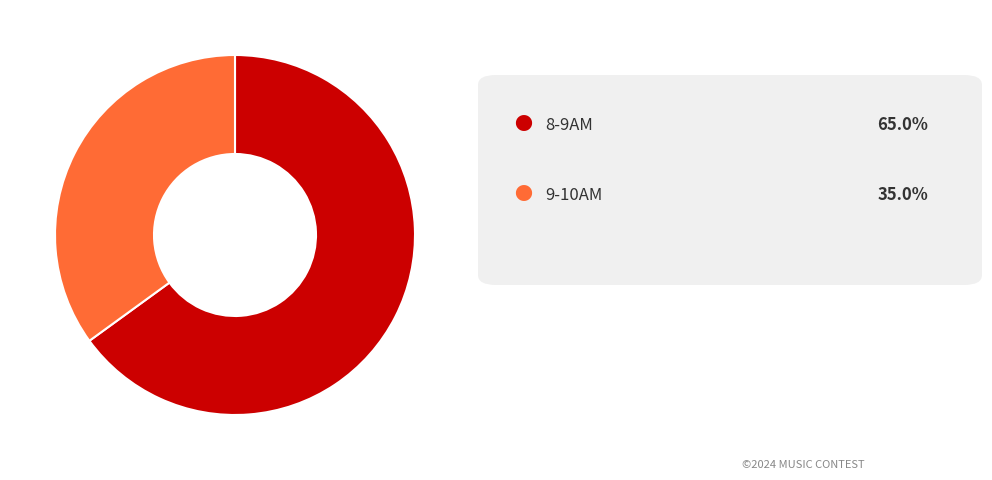

Is there any slice that represents more than half of the pie?

Yes